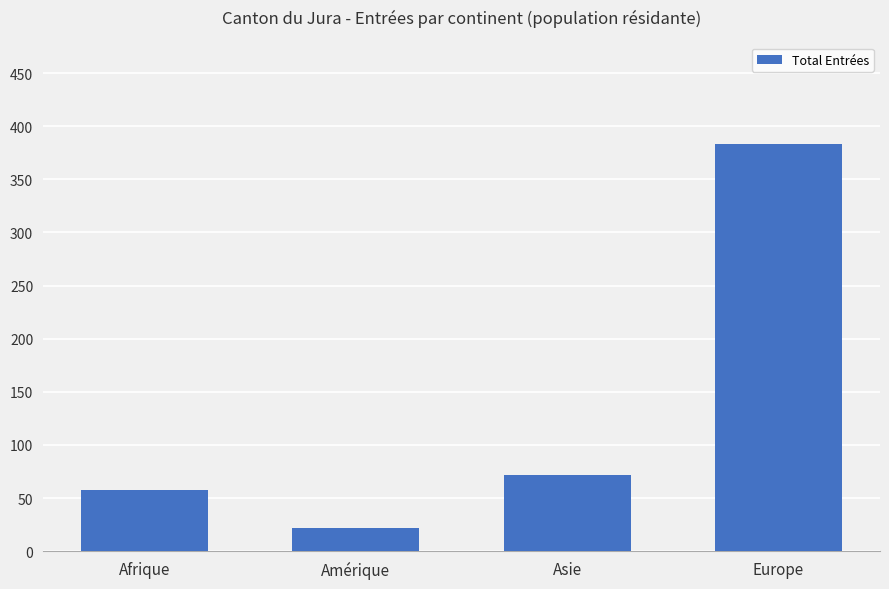

What is the ratio of the value at Europe to the value at Asie?

5.3